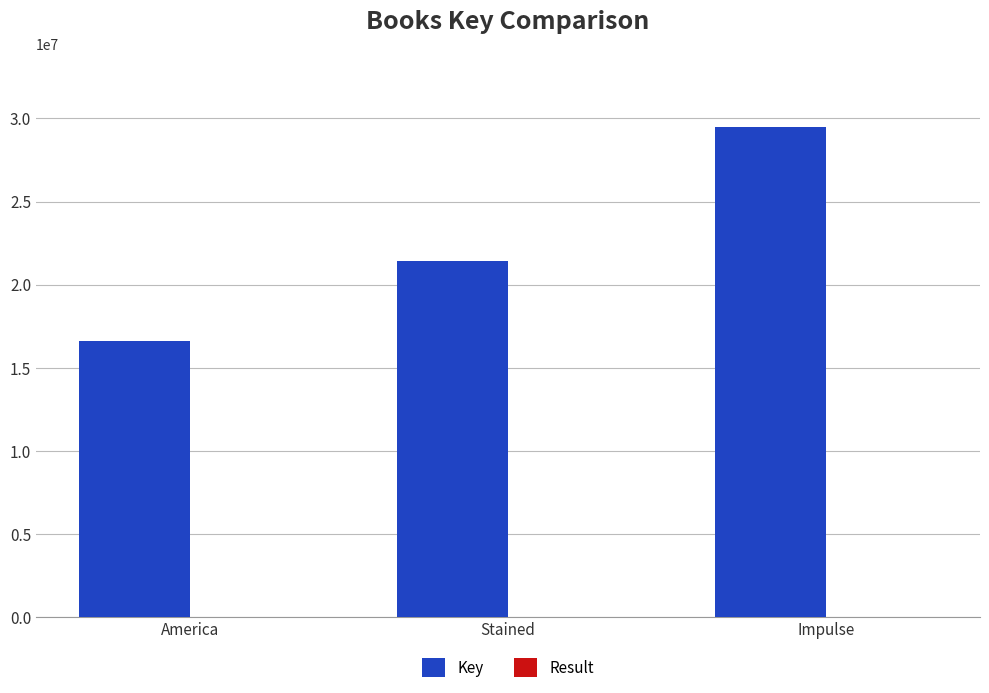

Is it true that Key equals 29463753 at Impulse?

True